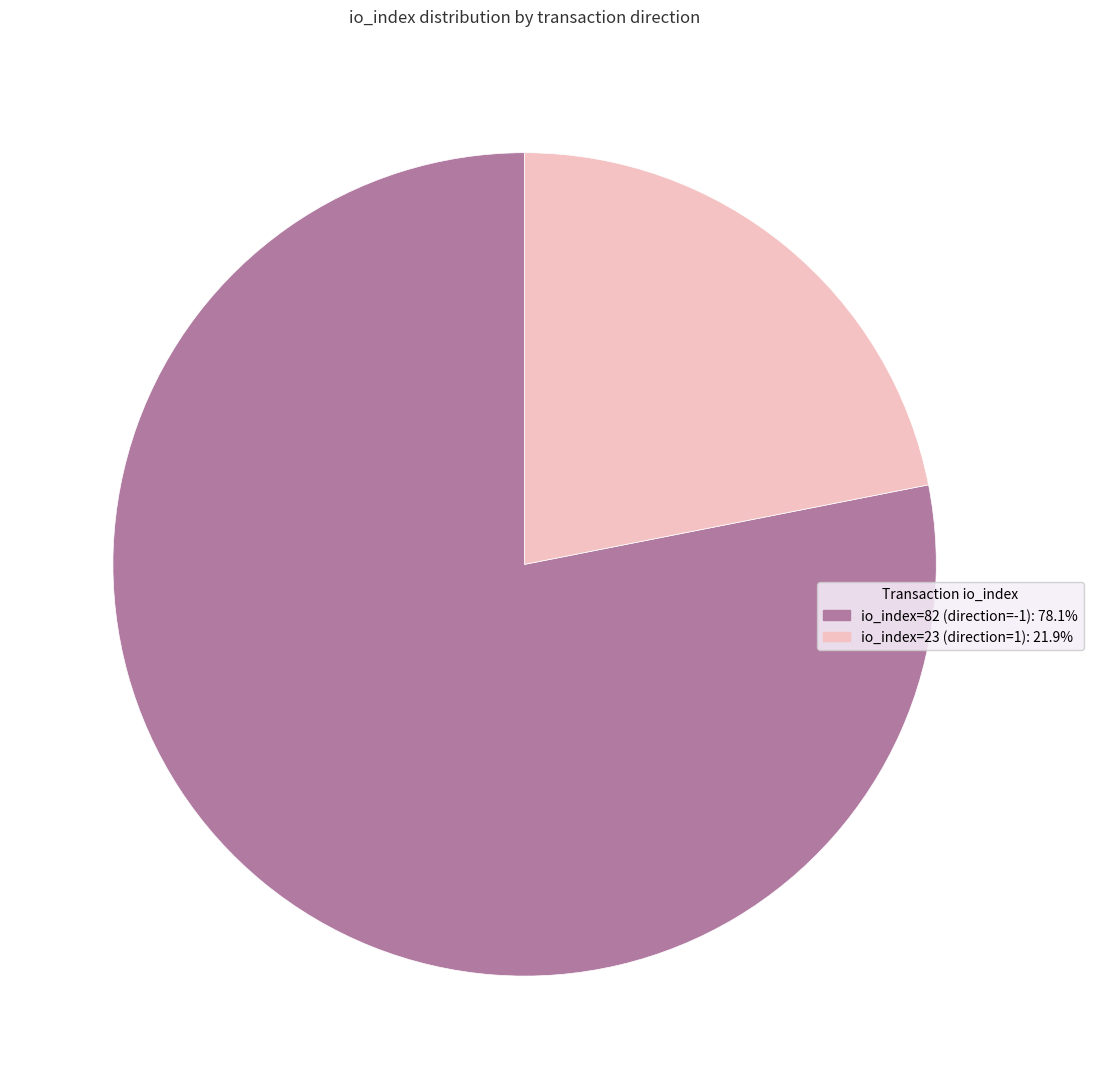

Is io_index=23 (direction=1) the majority of the pie?

No